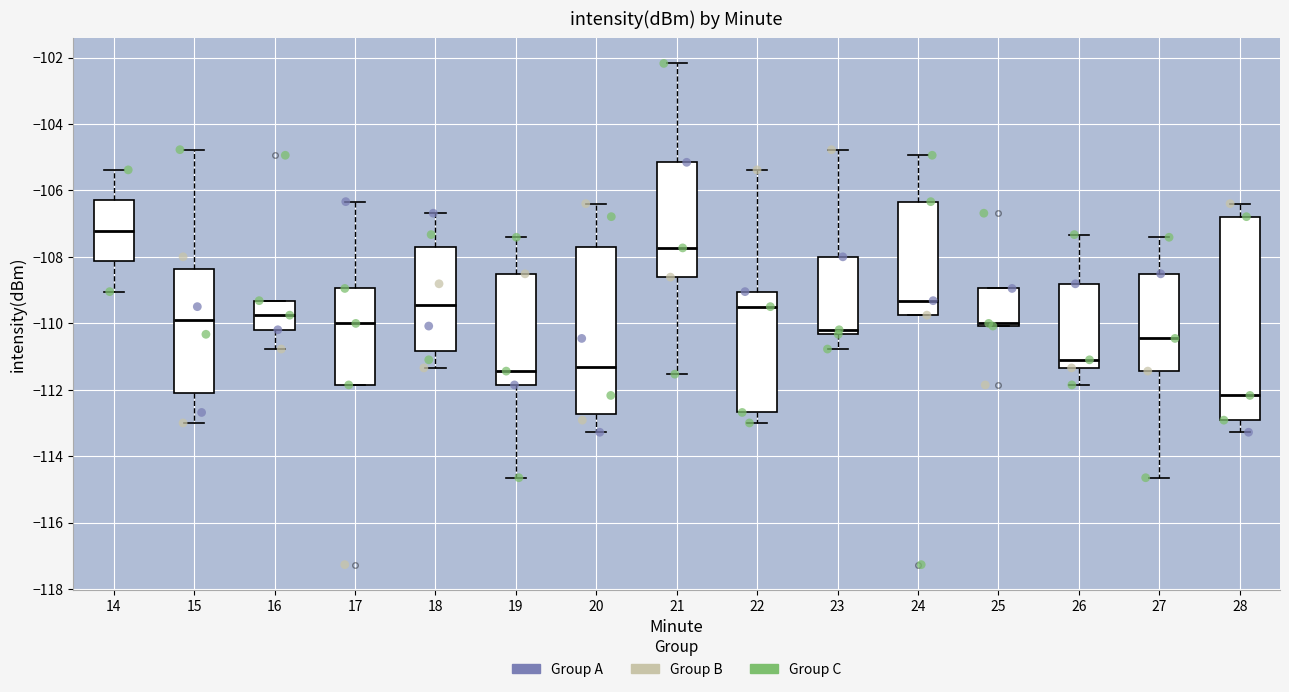

Where is the lower edge of the box at x = 15 on the y-axis? The values are not printed on the chart, so give them approximately, as read against the axis.

-112.0